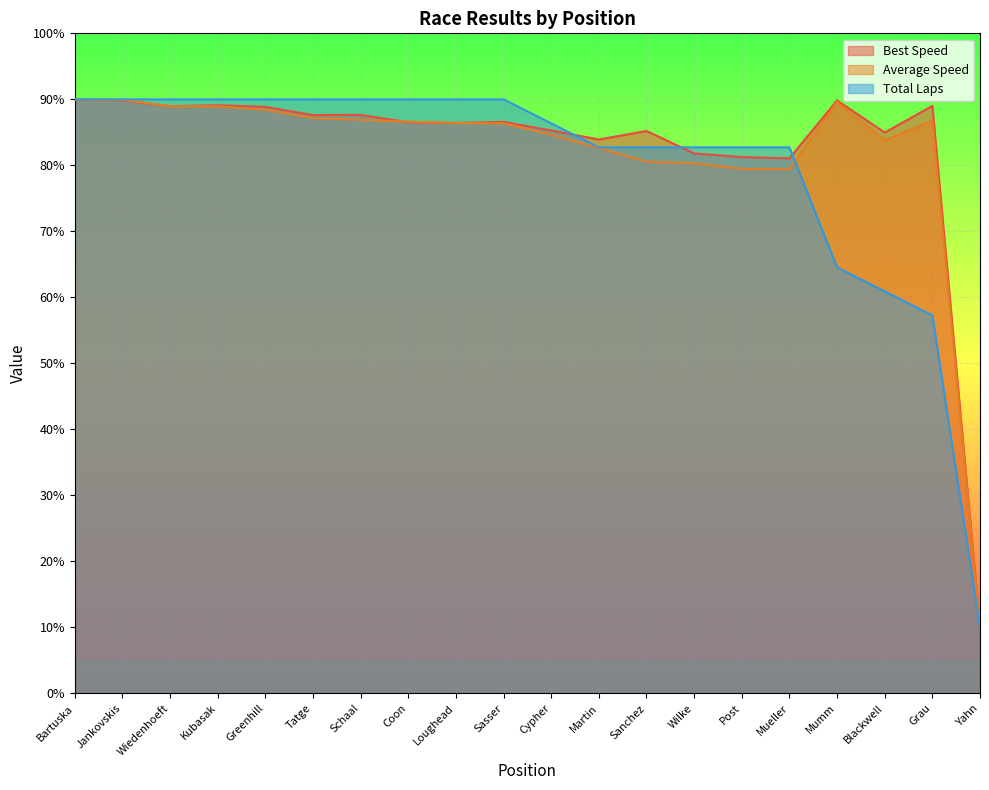

Between Jankovskis and Tatge, which series saw the biggest shift?

Average Speed